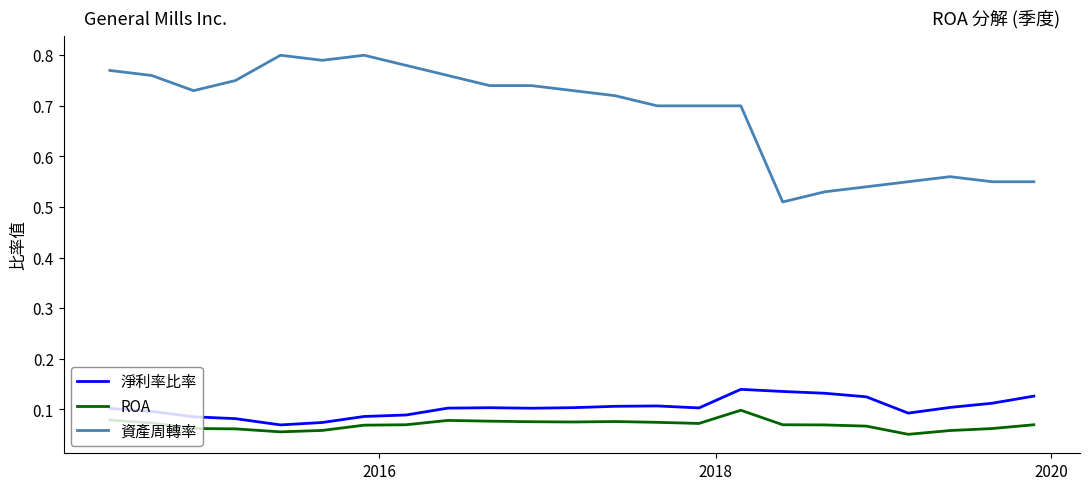

Which series has the largest total across all categories?

資產周轉率